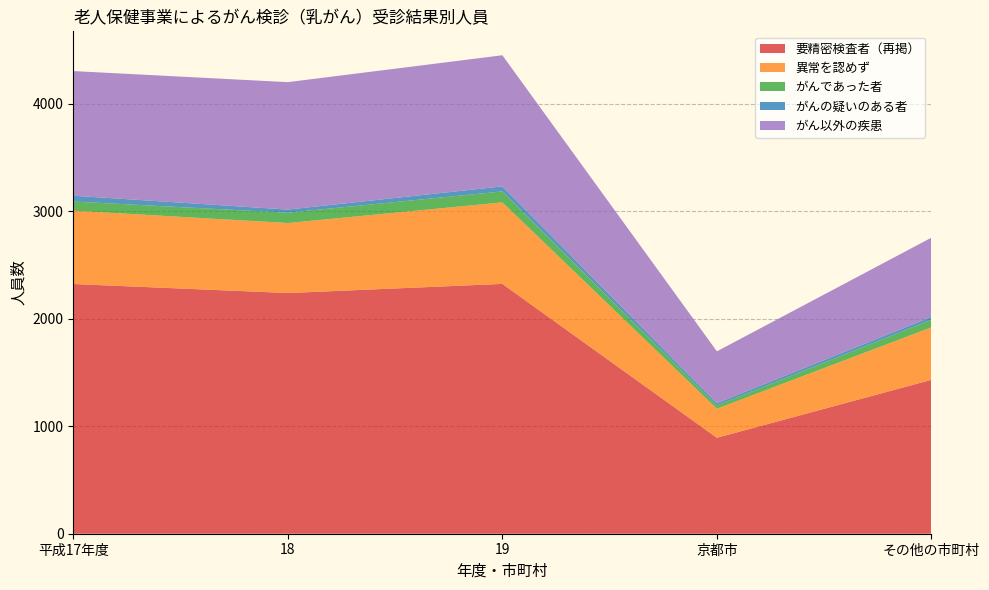

Reading left to right, list all the values displayed in this chart.

要精密検査者（再掲）: 2322	2238	2323	892	1431
異常を認めず: 682	651	758	270	488
がんであった者: 85	96	102	31	71
がんの疑いのある者: 54	29	47	21	26
がん以外の疾患: 1159	1185	1219	482	737